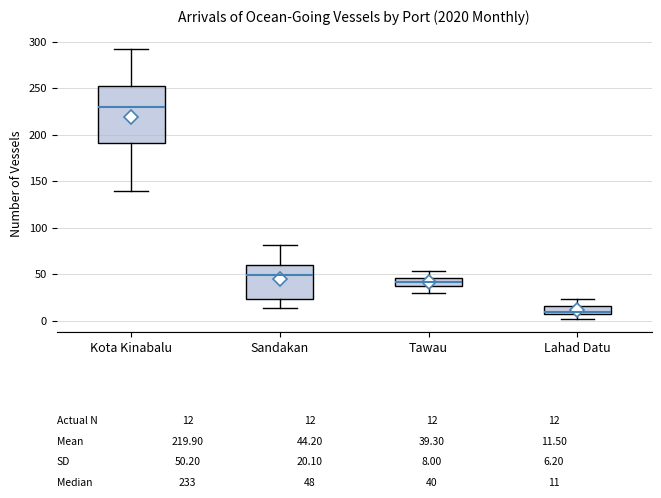

Comparing the boxes themselves (not the whiskers), which one is the tallest?

Kota Kinabalu